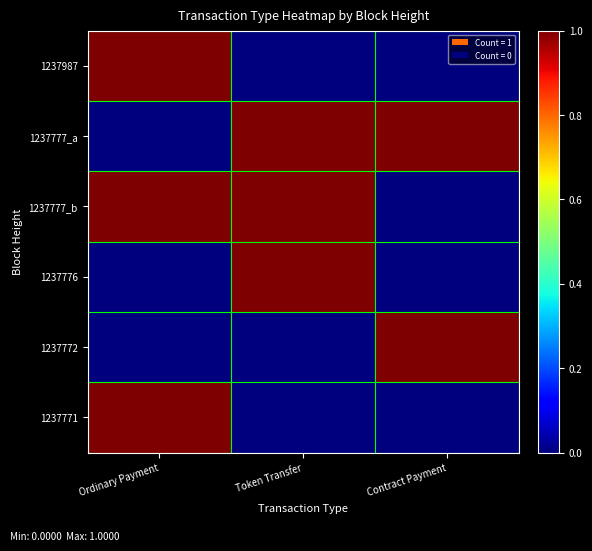

Between Ordinary Payment and Contract Payment, which series saw the biggest shift?

1237987